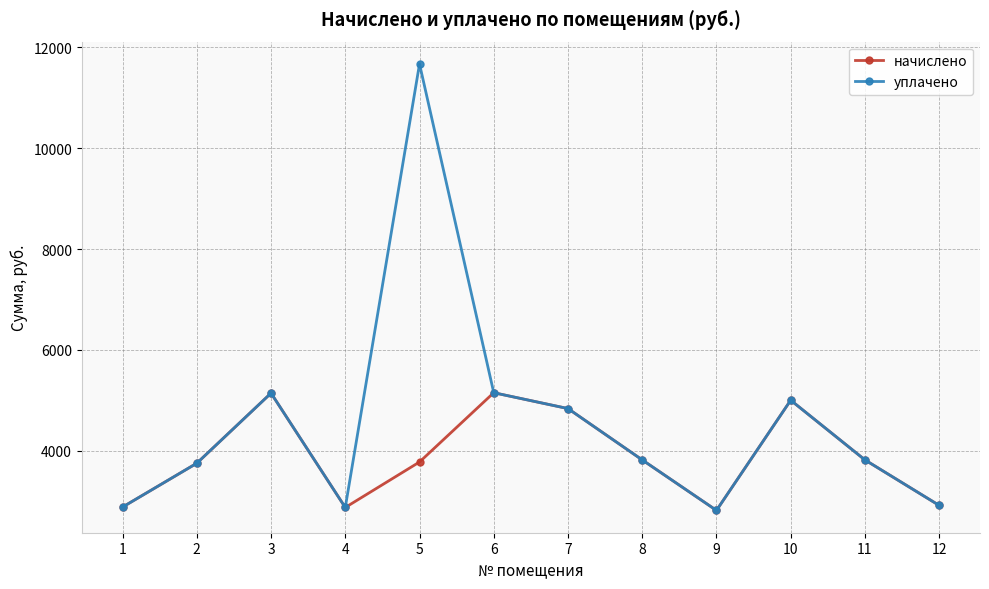

The value of начислено at 12 is 2914.6. True or false?

True